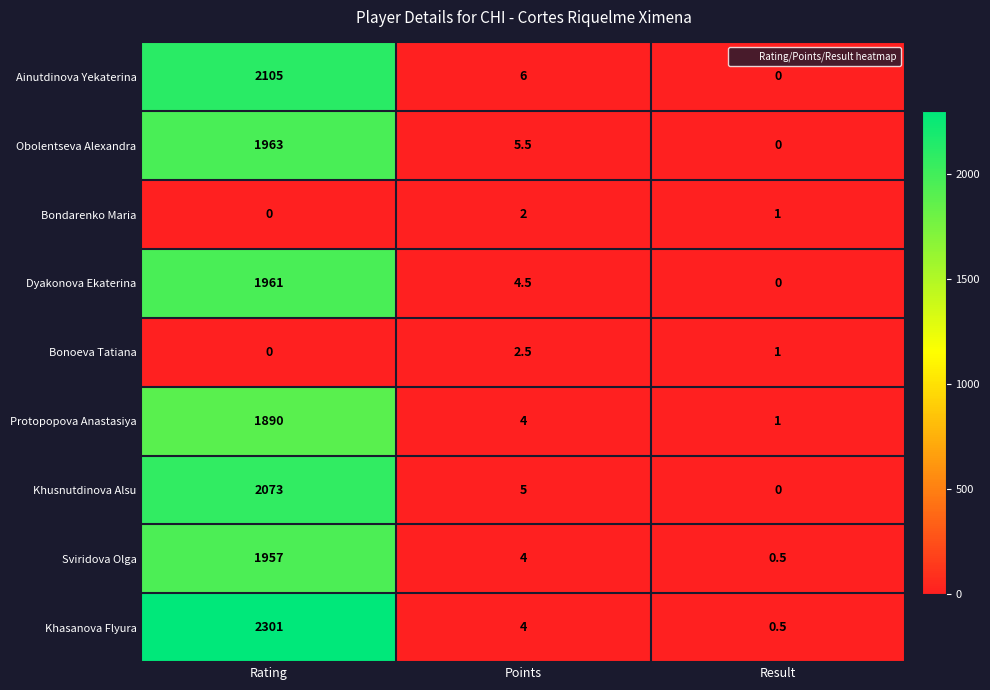

Count the number of data series in this chart.

9